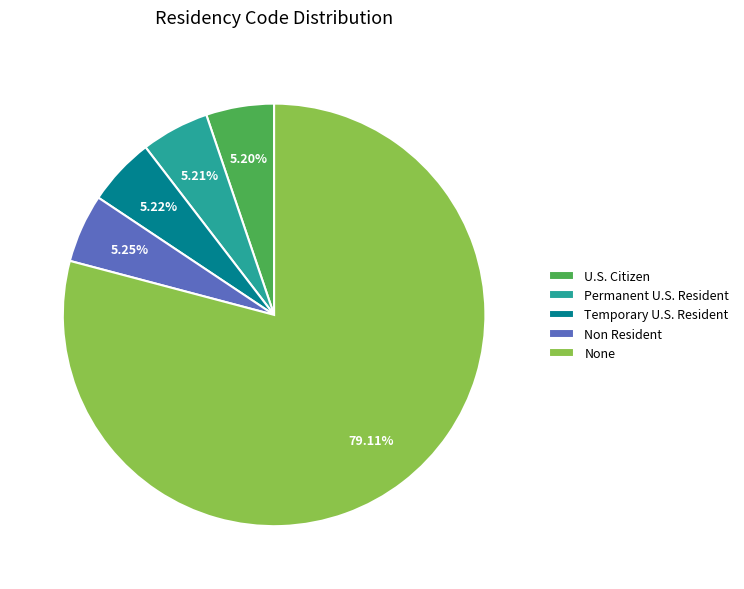

To the nearest percent, what portion does Non Resident represent?

5%